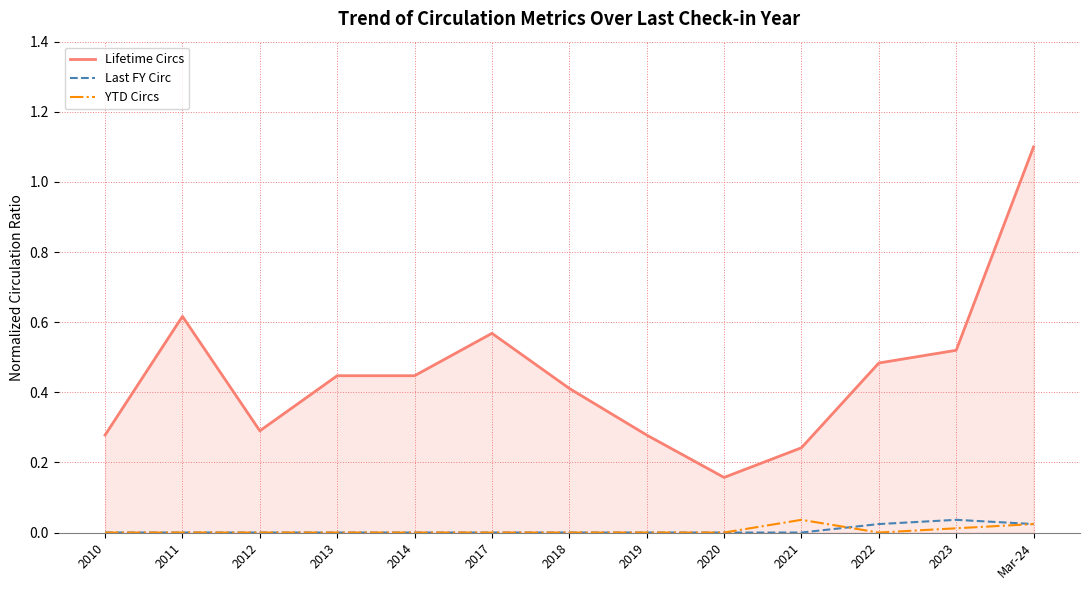

True or false: Last FY Circ and Lifetime Circs intersect in this chart.

False